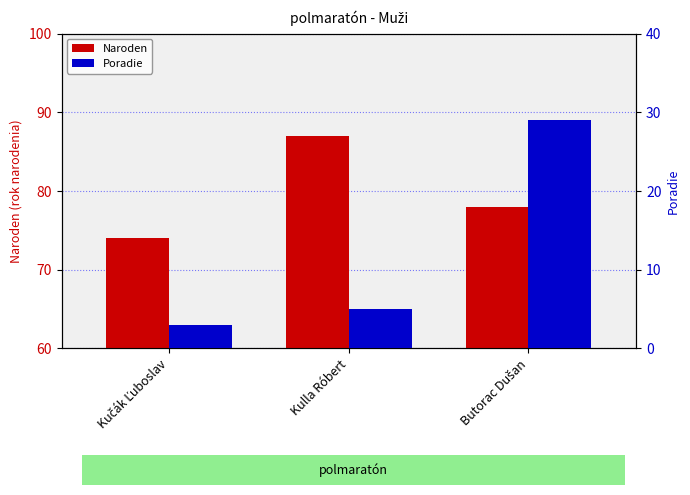

Count the number of data series in this chart.

2